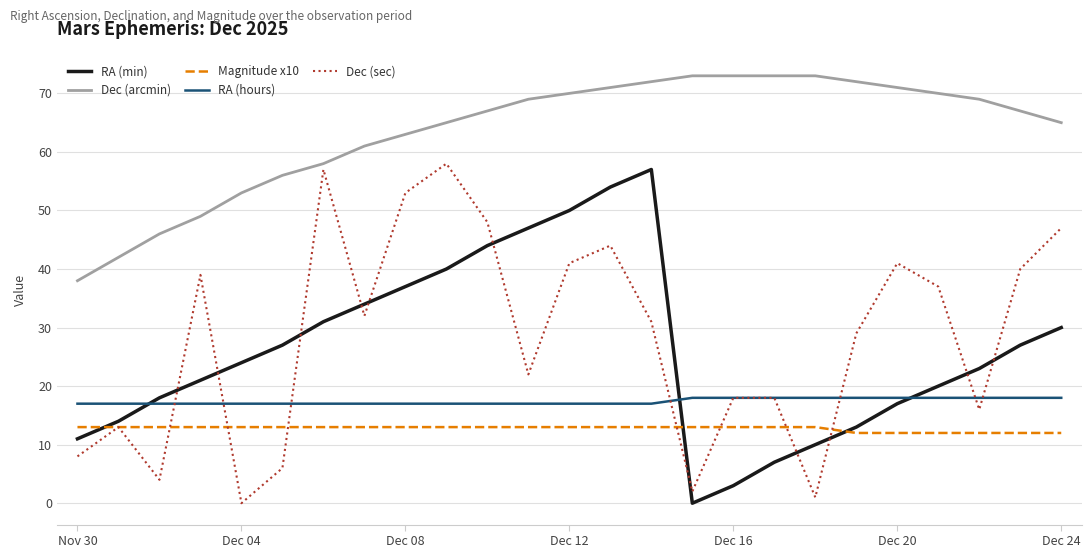

What is the lowest value of the Dec (arcmin) series?

38